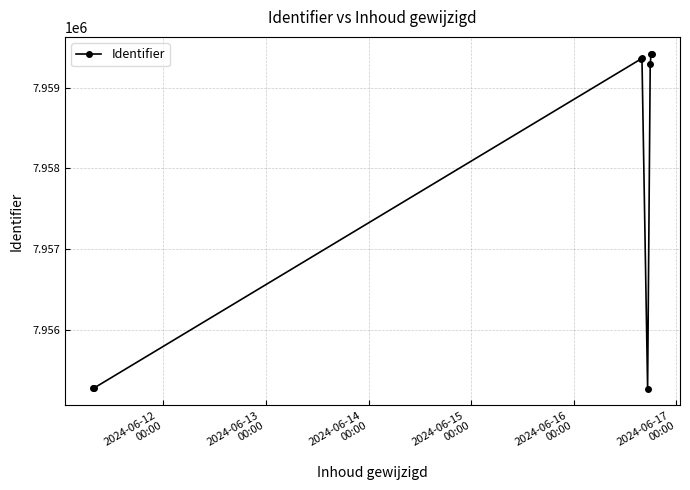

True or false: there are more than 2 points higher than both neighbors.

False